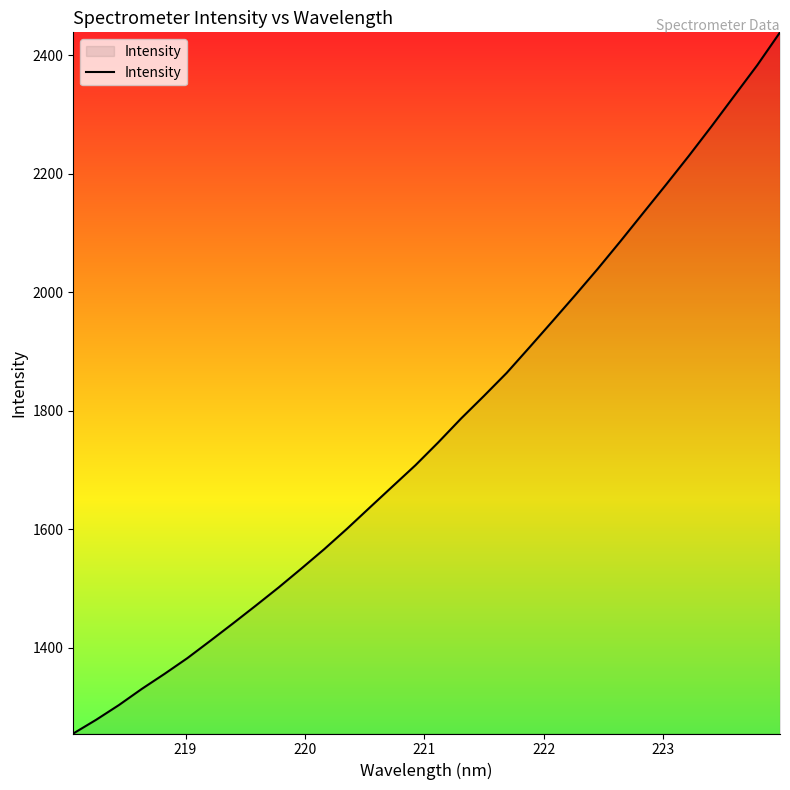

Reading right to left, what are all the values shown in this chart?

2438.9	2383.4	2332.0	2280.6	2230.5	2181.9	2134.3	2086.5	2039.7	1994.8	1950.7	1907.0	1863.9	1824.9	1786.9	1746.7	1708.1	1672.5	1636.8	1600.9	1566.4	1533.7	1501.7	1471.1	1441.0	1411.5	1382.4	1355.9	1330.4	1303.2	1278.3	1255.1